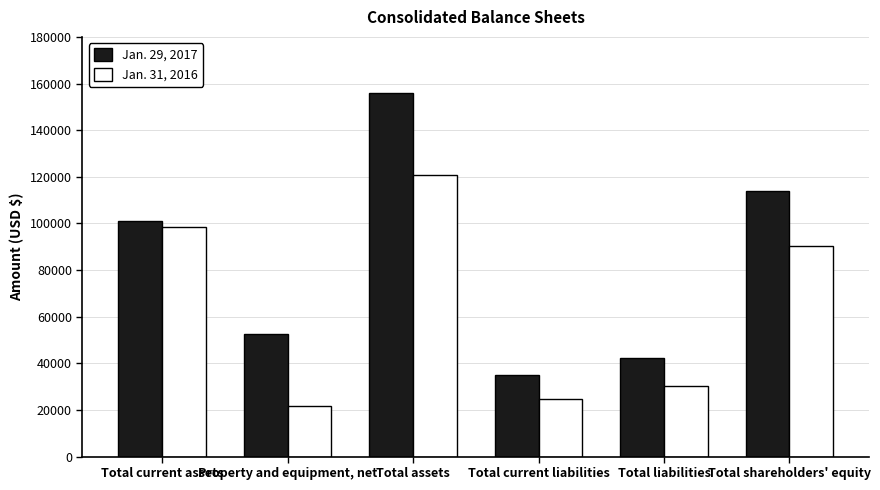

At which label is Jan. 31, 2016 closest to 71074?

Total shareholders' equity